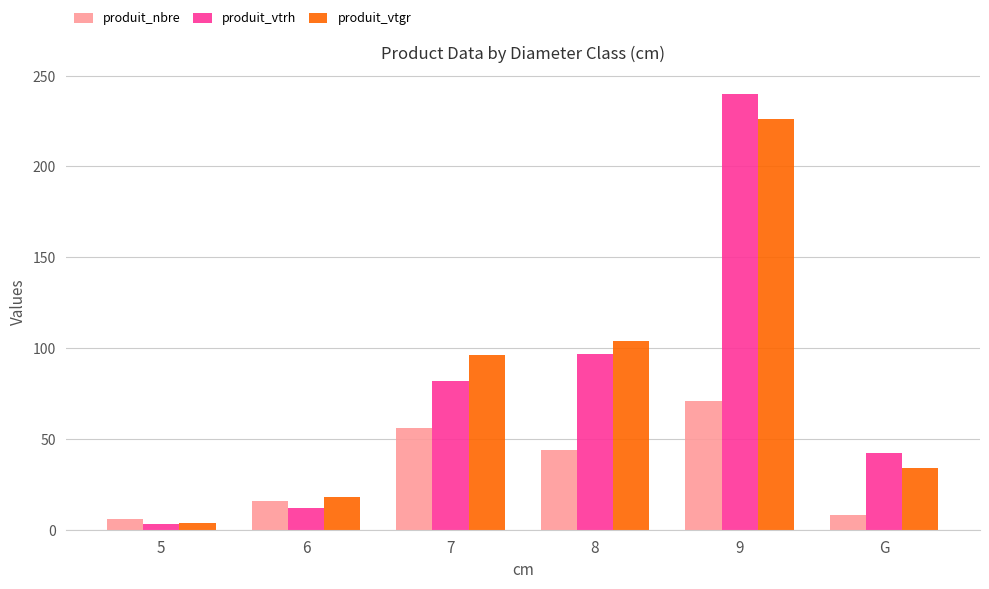

Is the value of produit_nbre at 5 greater than the value of produit_vtgr at 5?

Yes